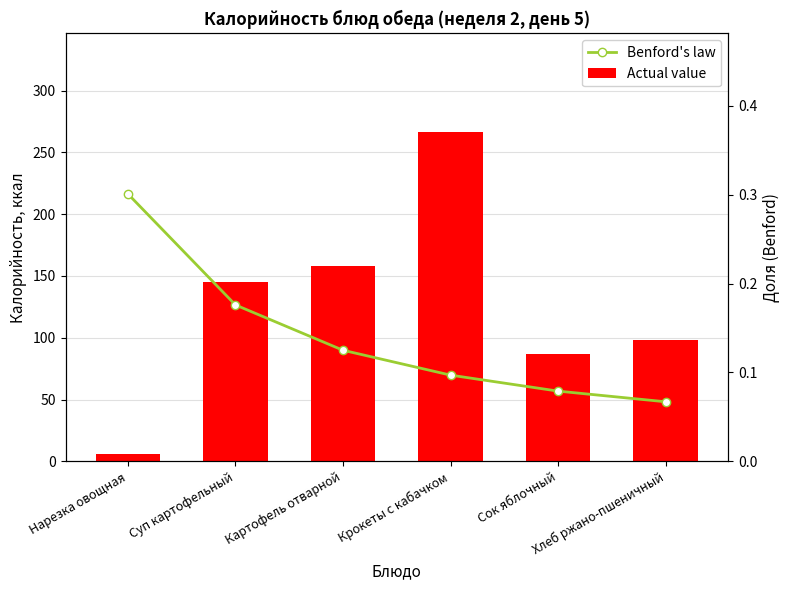

True or false: Actual value has a value of 431.5 at Крокеты с кабачком.

False